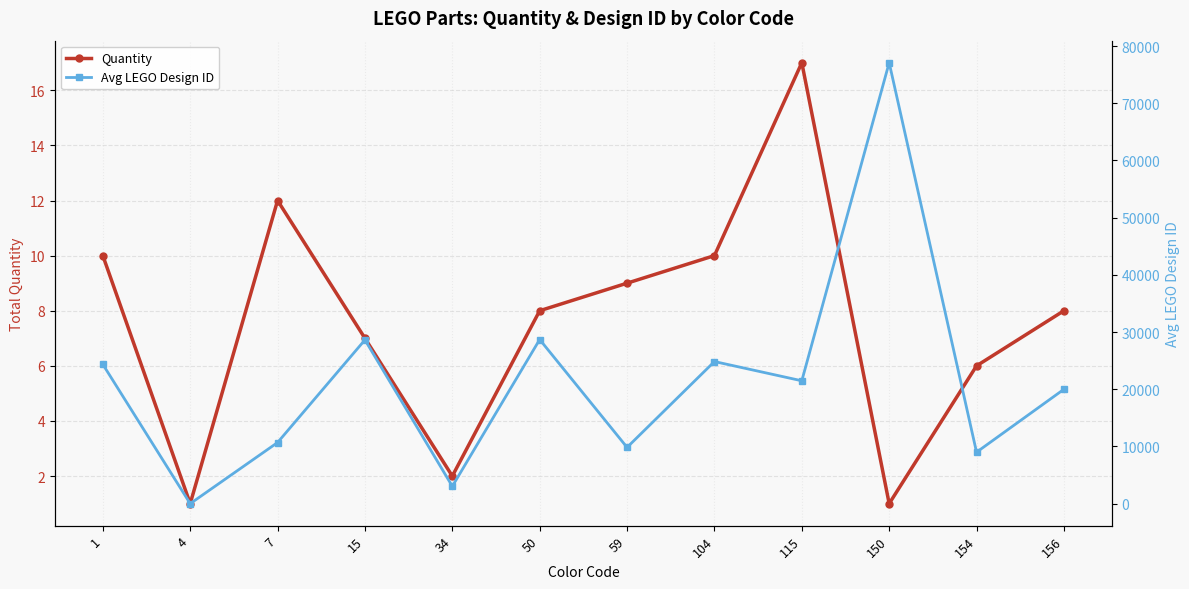

Between 104 and 59, which is larger?

104